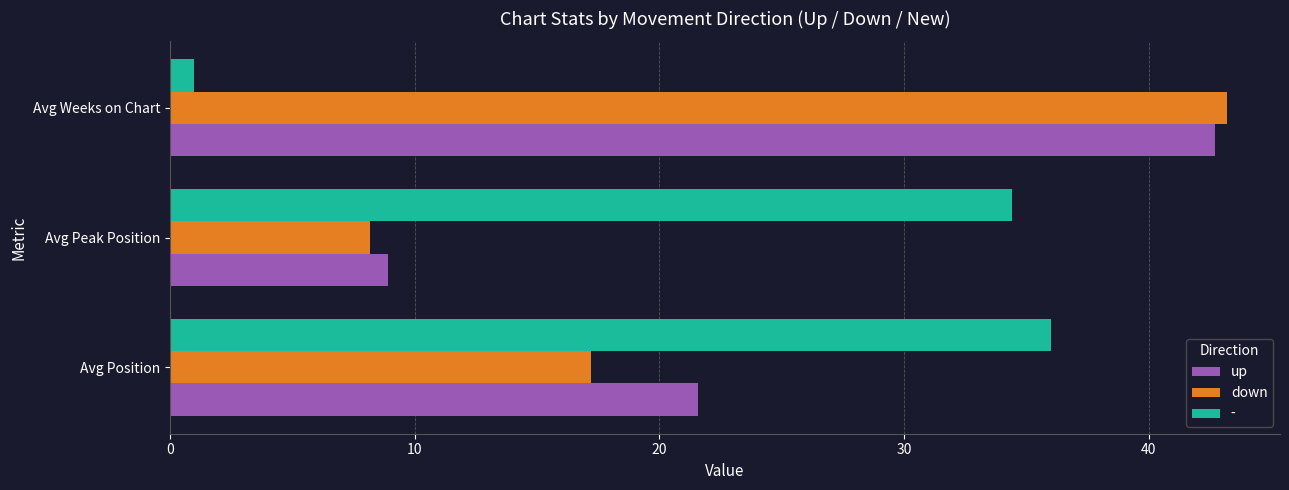

Is it true that up equals 8.9 at Avg Peak Position?

True